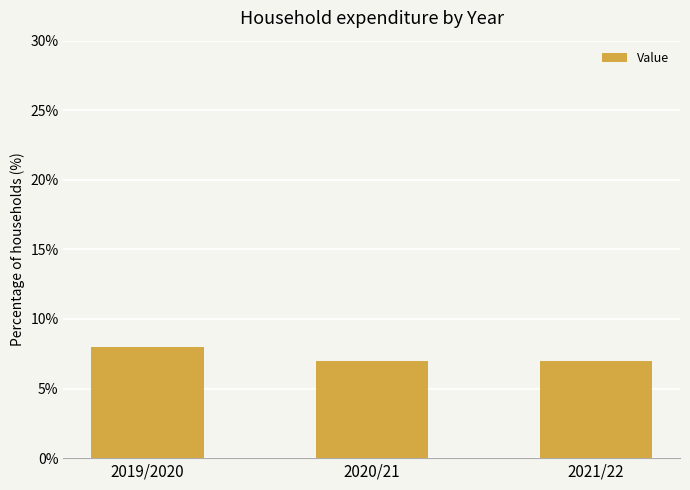

What is the label of the 3rd bar from the left?

2021/22